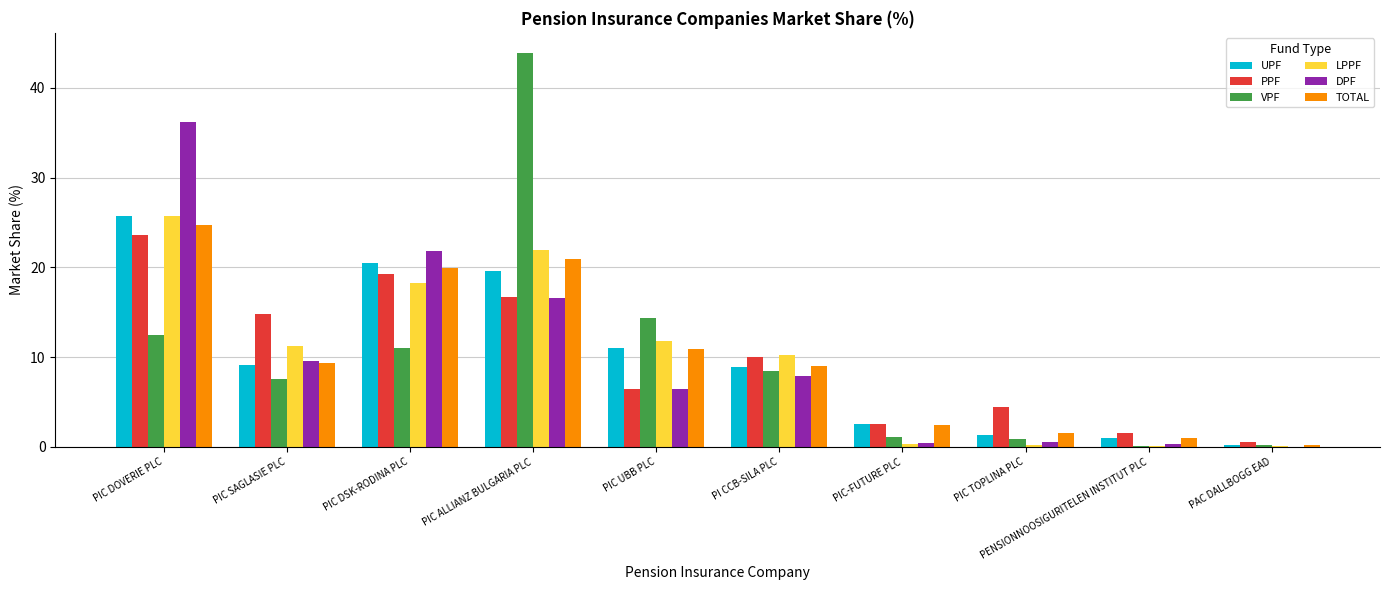

At which category is the sum across all series the highest?

PIC DOVERIE PLC